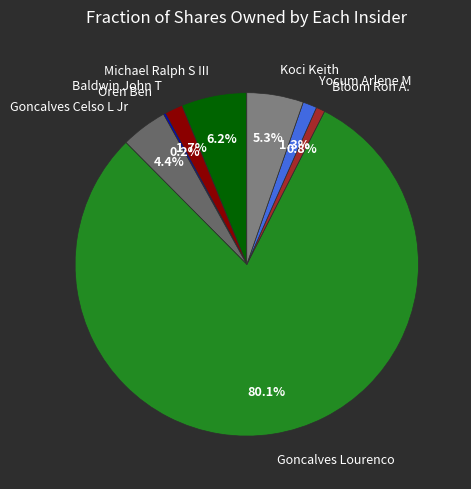

Which slice is the largest?

Goncalves Lourenco